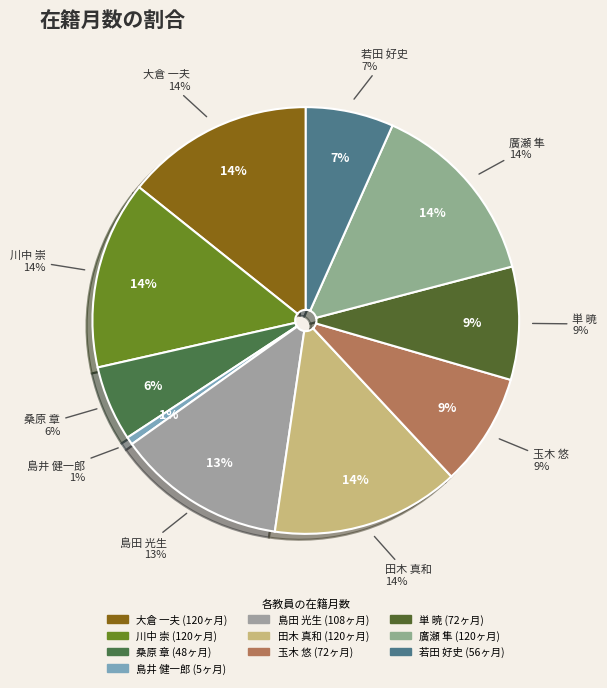

What percentage is NOT represented by 若田 好史?

93.3%